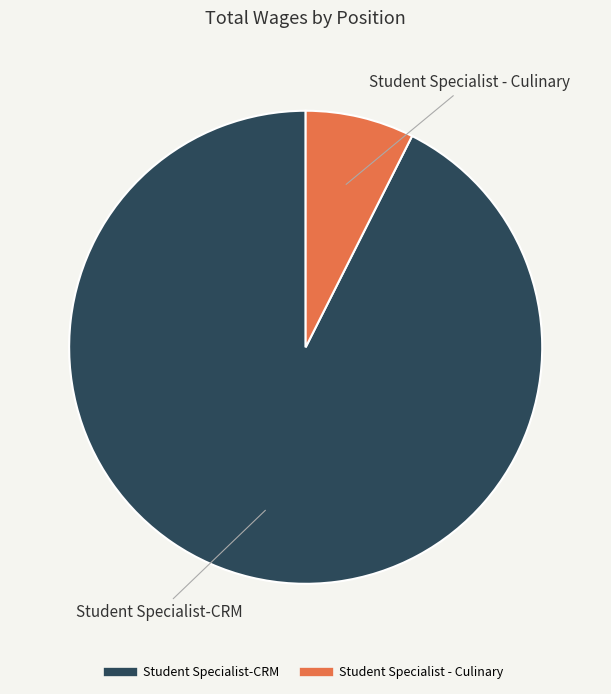

What is the majority slice?

Student Specialist-CRM